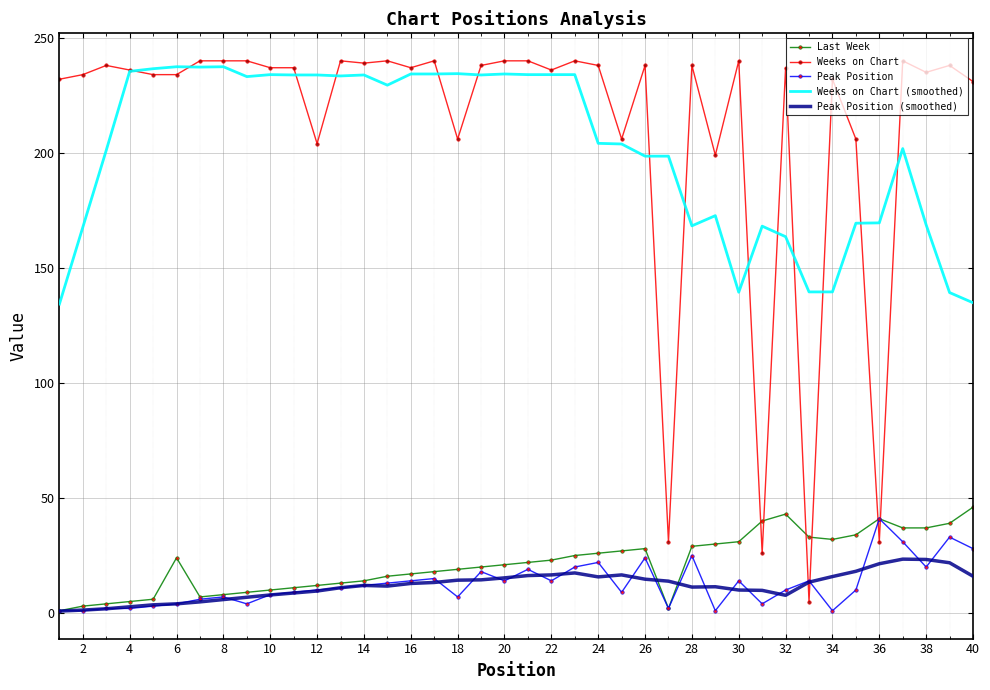

What is the minimum value shown in the chart?

0.9